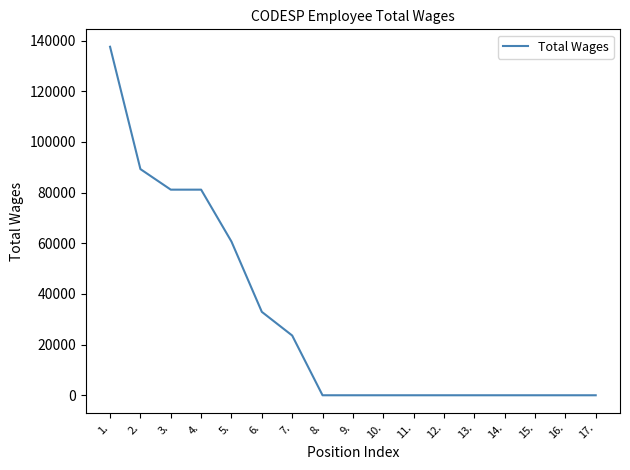

How many lines are shown in the chart?

1